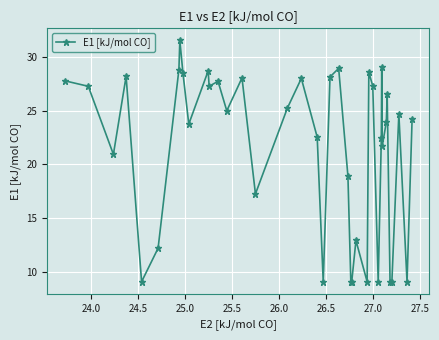

What is the maximum value shown in the chart?

31.5